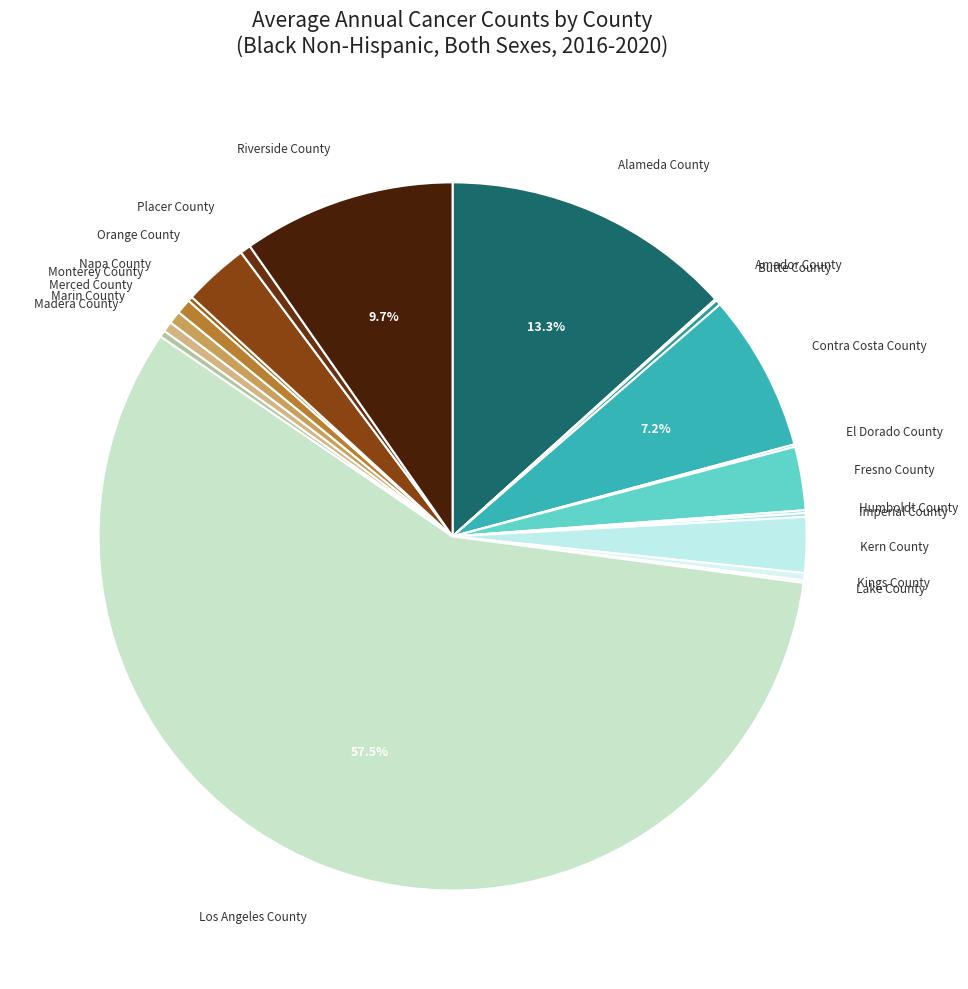

What is the largest slice in the pie chart?

Los Angeles County